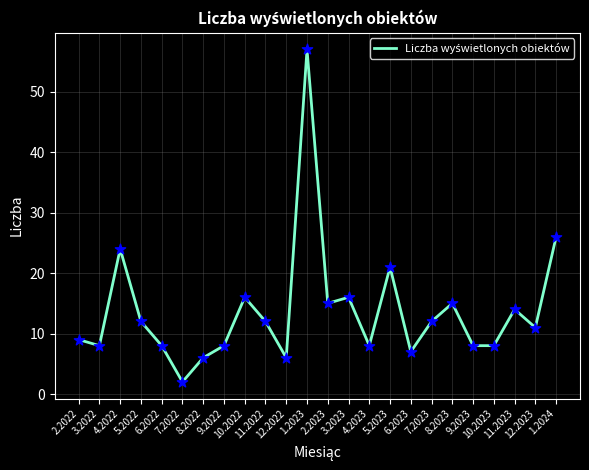

What is the greatest value displayed?

57